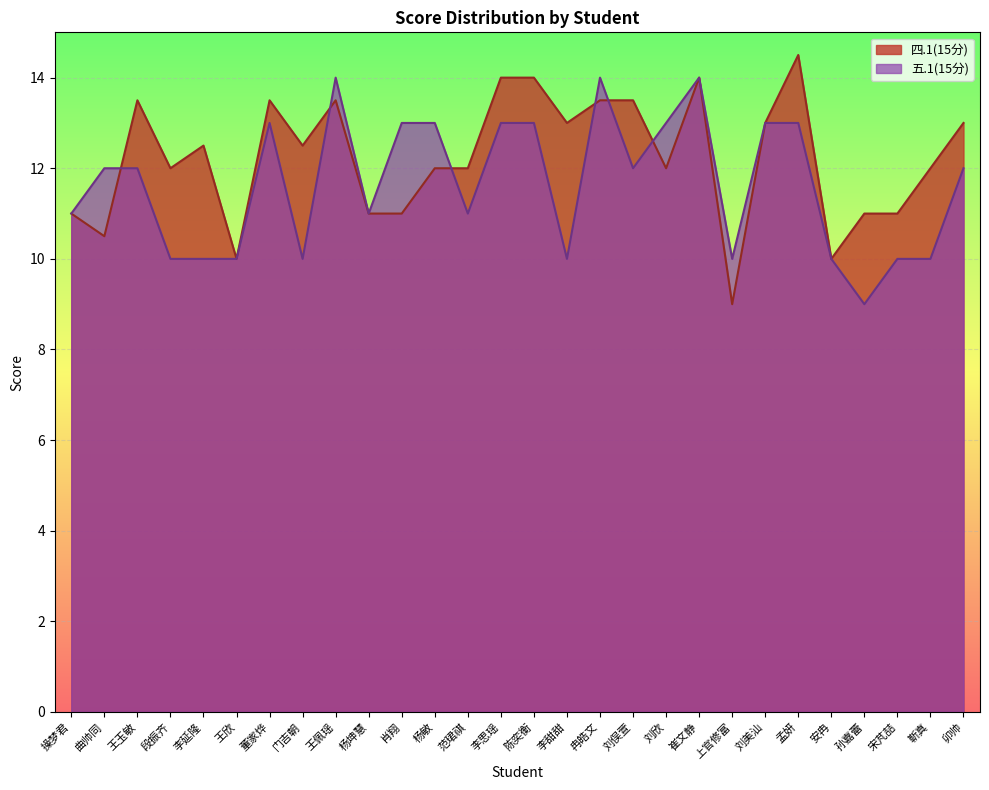

Where does the 五.1(15分) series first go above 12?

董家烨